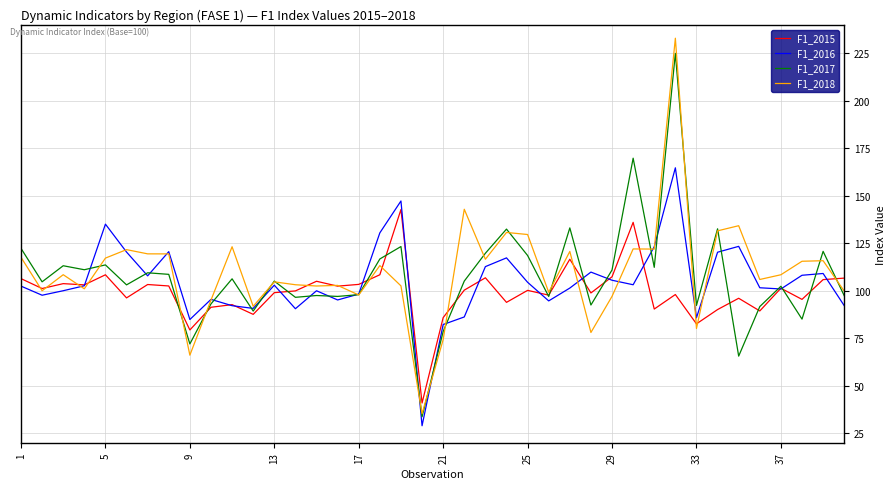

What is the minimum value for F1_2016?

28.9